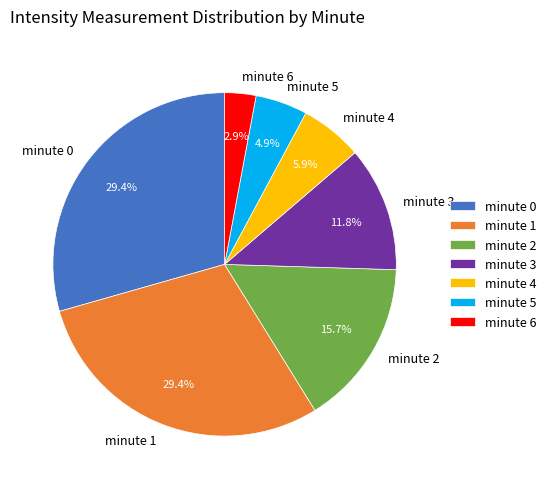

Does any single category account for the majority?

No